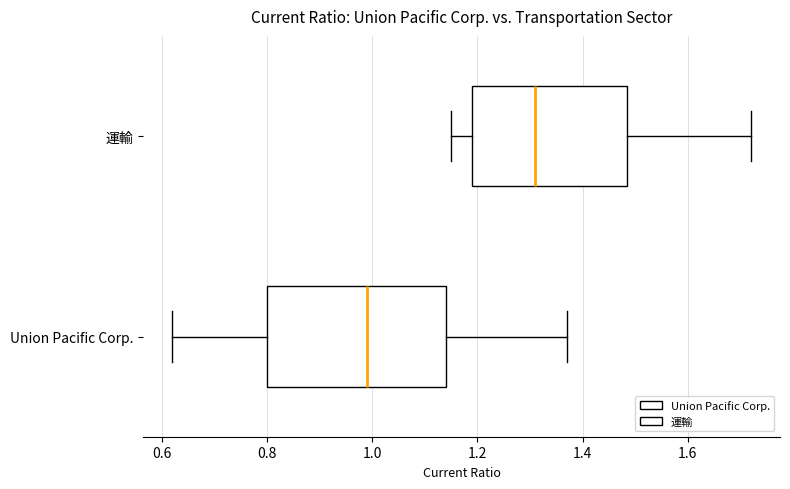

Reading bottom to top, transcribe this box plot: for each box, give where its median line is, the range the box spans, and where its two whiskers end, as read against the x-axis. The values are not printed on the chart, so give them approximately, as read against the axis.

Union Pacific Corp.: median 1.00, box 0.80 to 1.14, whiskers 0.62 to 1.38
運輸: median 1.32, box 1.20 to 1.48, whiskers 1.16 to 1.72